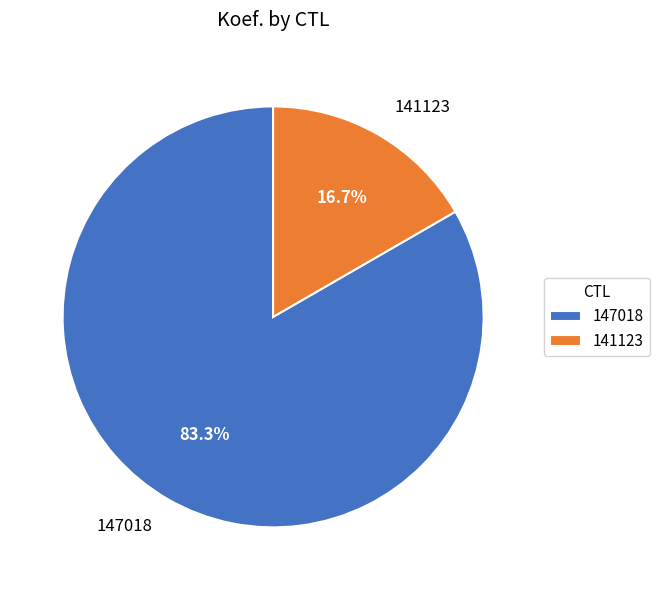

Rank the categories by value from lowest to highest.

141123, 147018